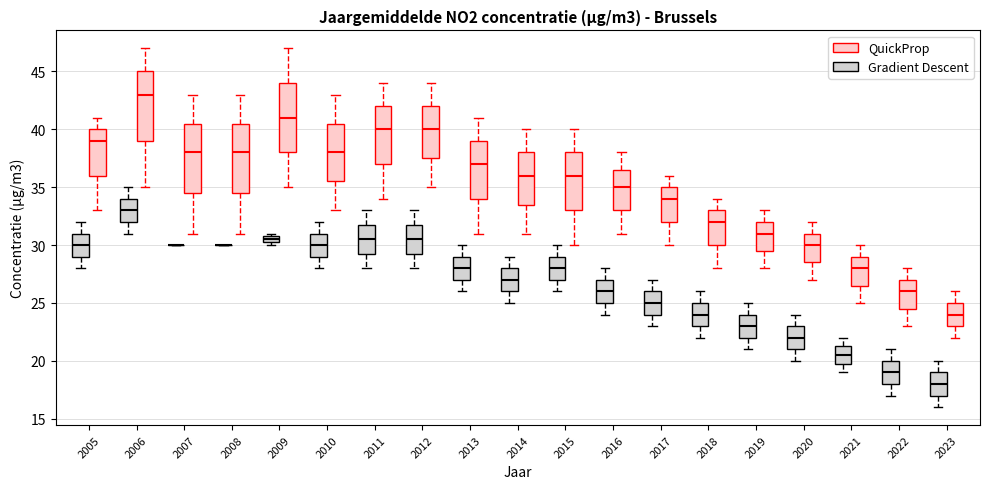

Where is the lower edge of the box for 2013 (Gradient Descent) on the y-axis? The values are not printed on the chart, so give them approximately, as read against the axis.

27.0